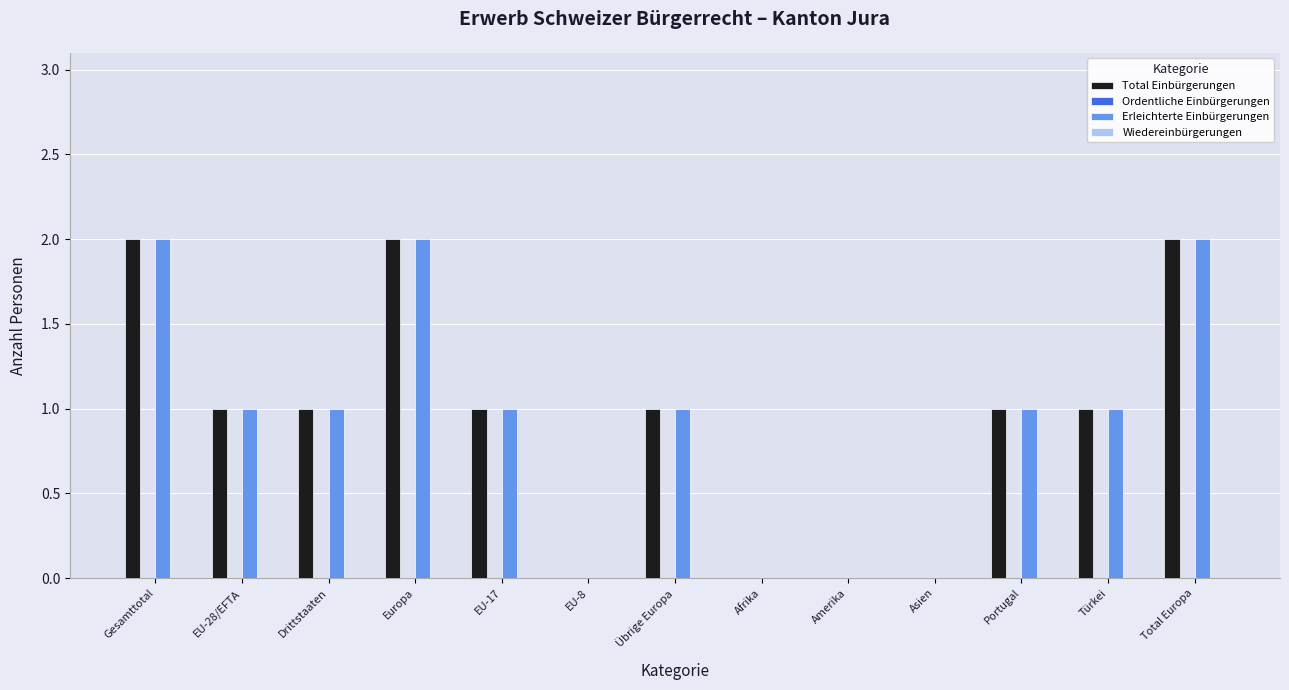

What is the approximate value of Total Einbürgerungen at Europa?

2